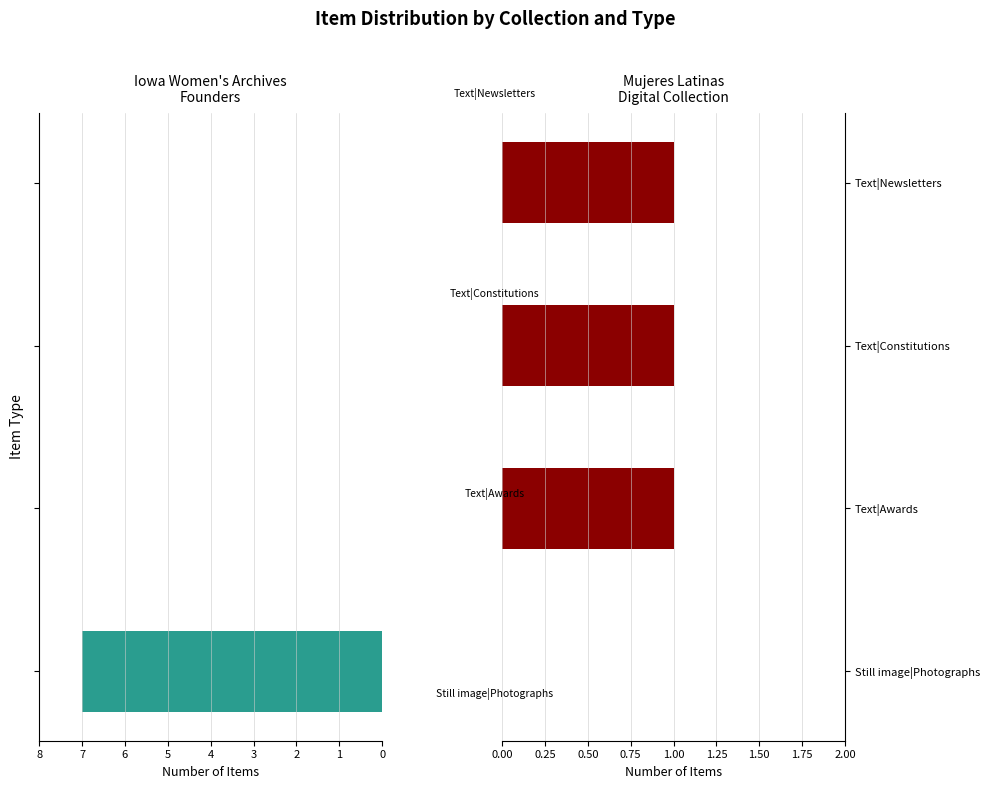

What is the total value across all series at Text|Awards?

1